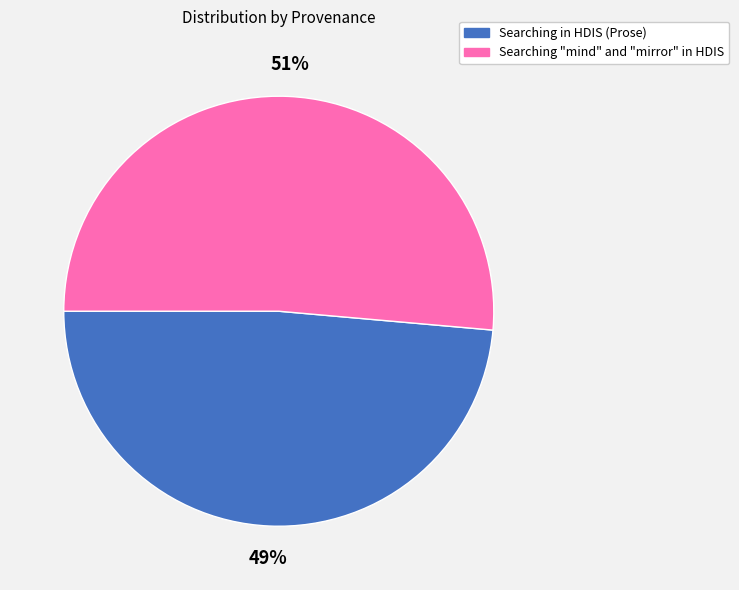

What percentage is the Searching "mind" and "mirror" in HDIS slice, to the nearest percent?

51%